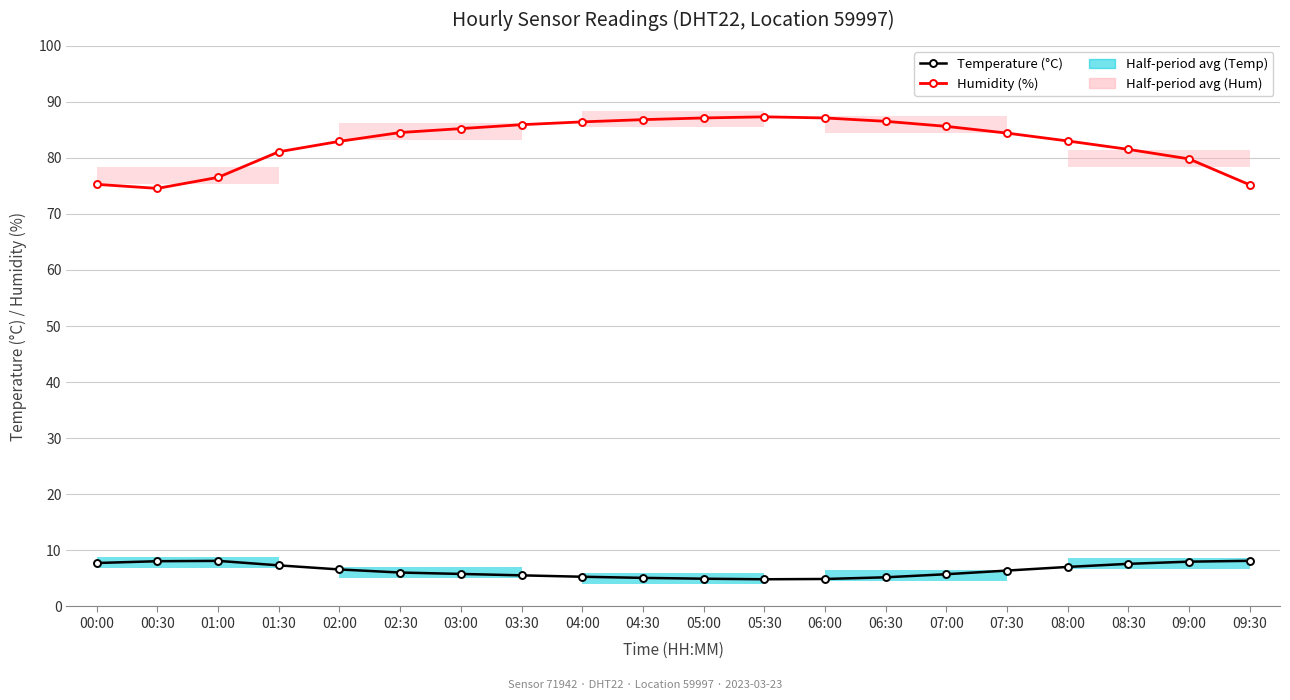

True or false: Temperature (°C) and Humidity (%) cross at least once.

False